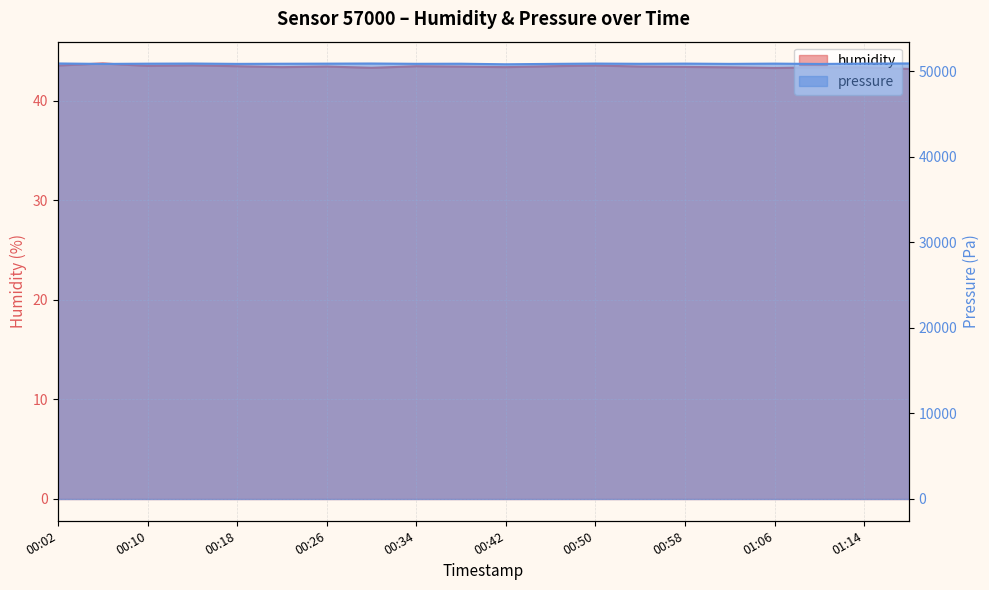

What is the sum of the pressure values at 00:38 and 00:54?

101740.9